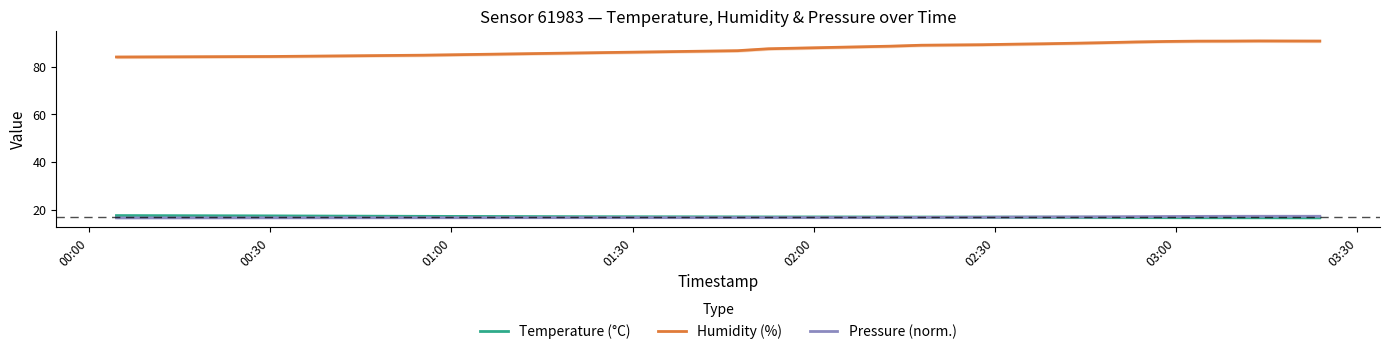

True or false: Temperature (°C) and Humidity (%) intersect in this chart.

False